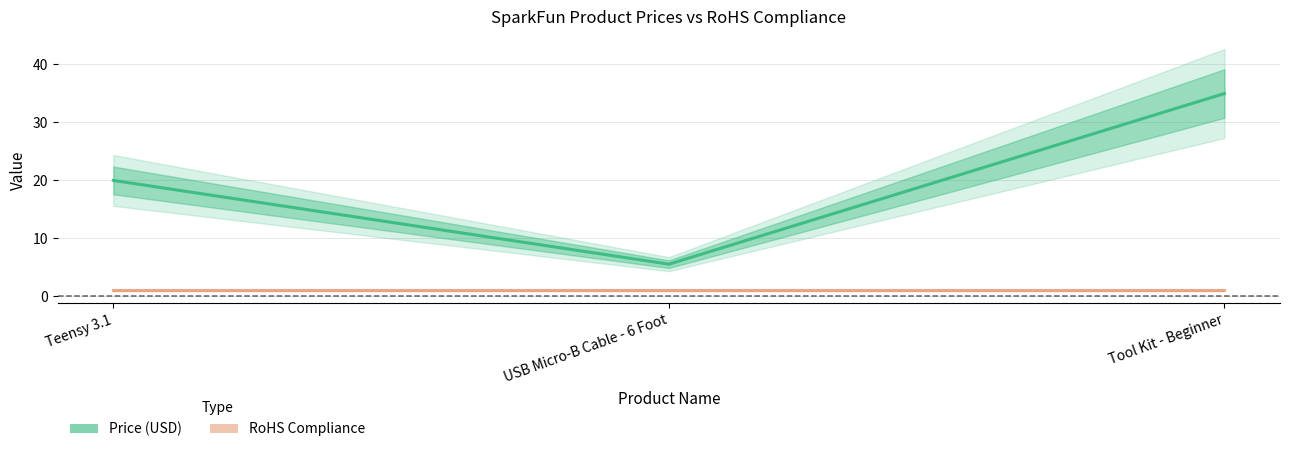

At which label does RoHS Compliance reach its peak?

Teensy 3.1